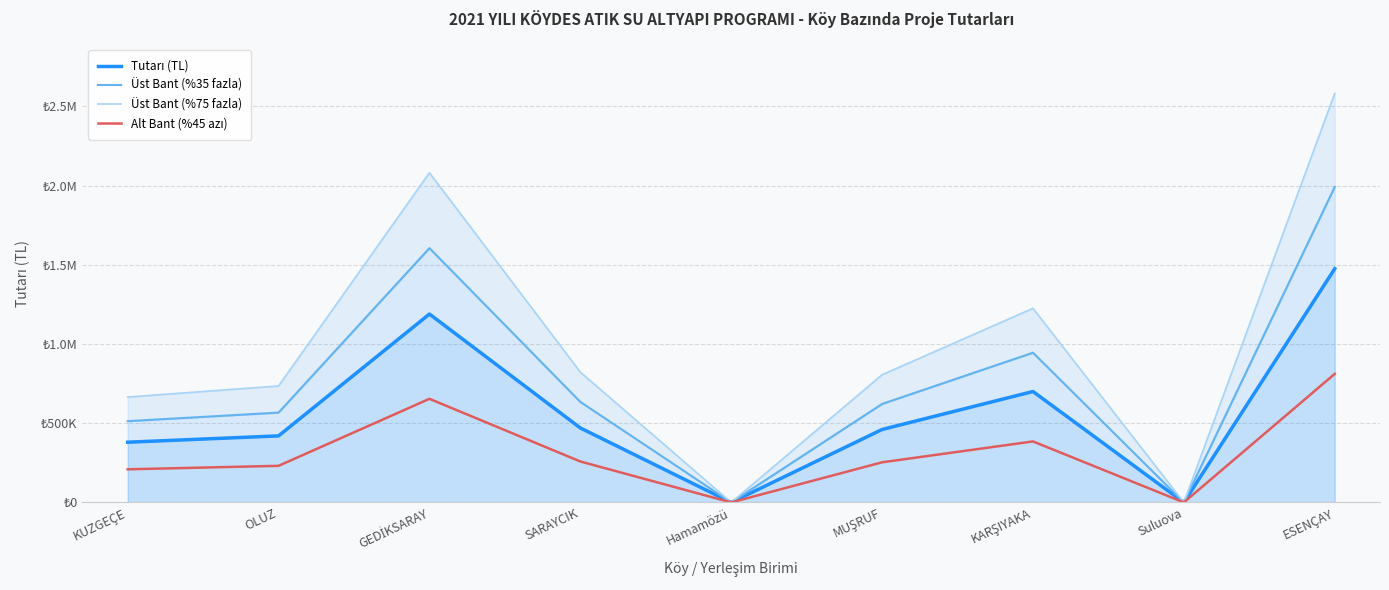

Reading left to right, list all the values displayed in this chart.

Tutarı (TL): KUZGEÇE=380000.0	OLUZ=420000.0	GEDİKSARAY=1188817.5	SARAYCIK=470000.0	Hamamözü=0.0	MUŞRUF=460420.8	KARŞIYAKA=700000.0	Suluova=0.0	ESENÇAY=1475000.0
Üst Bant (%35 fazla): KUZGEÇE=513000.0	OLUZ=567000.0	GEDİKSARAY=1604903.6	SARAYCIK=634500.0	Hamamözü=0.0	MUŞRUF=621568.1	KARŞIYAKA=945000.0	Suluova=0.0	ESENÇAY=1991250.0
Üst Bant (%75 fazla): KUZGEÇE=665000.0	OLUZ=735000.0	GEDİKSARAY=2080430.6	SARAYCIK=822500.0	Hamamözü=0.0	MUŞRUF=805736.4	KARŞIYAKA=1225000.0	Suluova=0.0	ESENÇAY=2581250.0
Alt Bant (%45 azı): KUZGEÇE=209000.0	OLUZ=231000.0	GEDİKSARAY=653849.6	SARAYCIK=258500.0	Hamamözü=0.0	MUŞRUF=253231.4	KARŞIYAKA=385000.0	Suluova=0.0	ESENÇAY=811250.0